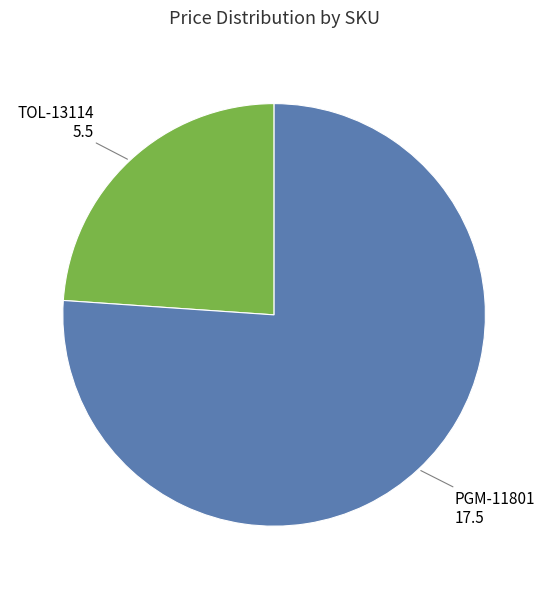

Does any single category account for the majority?

Yes